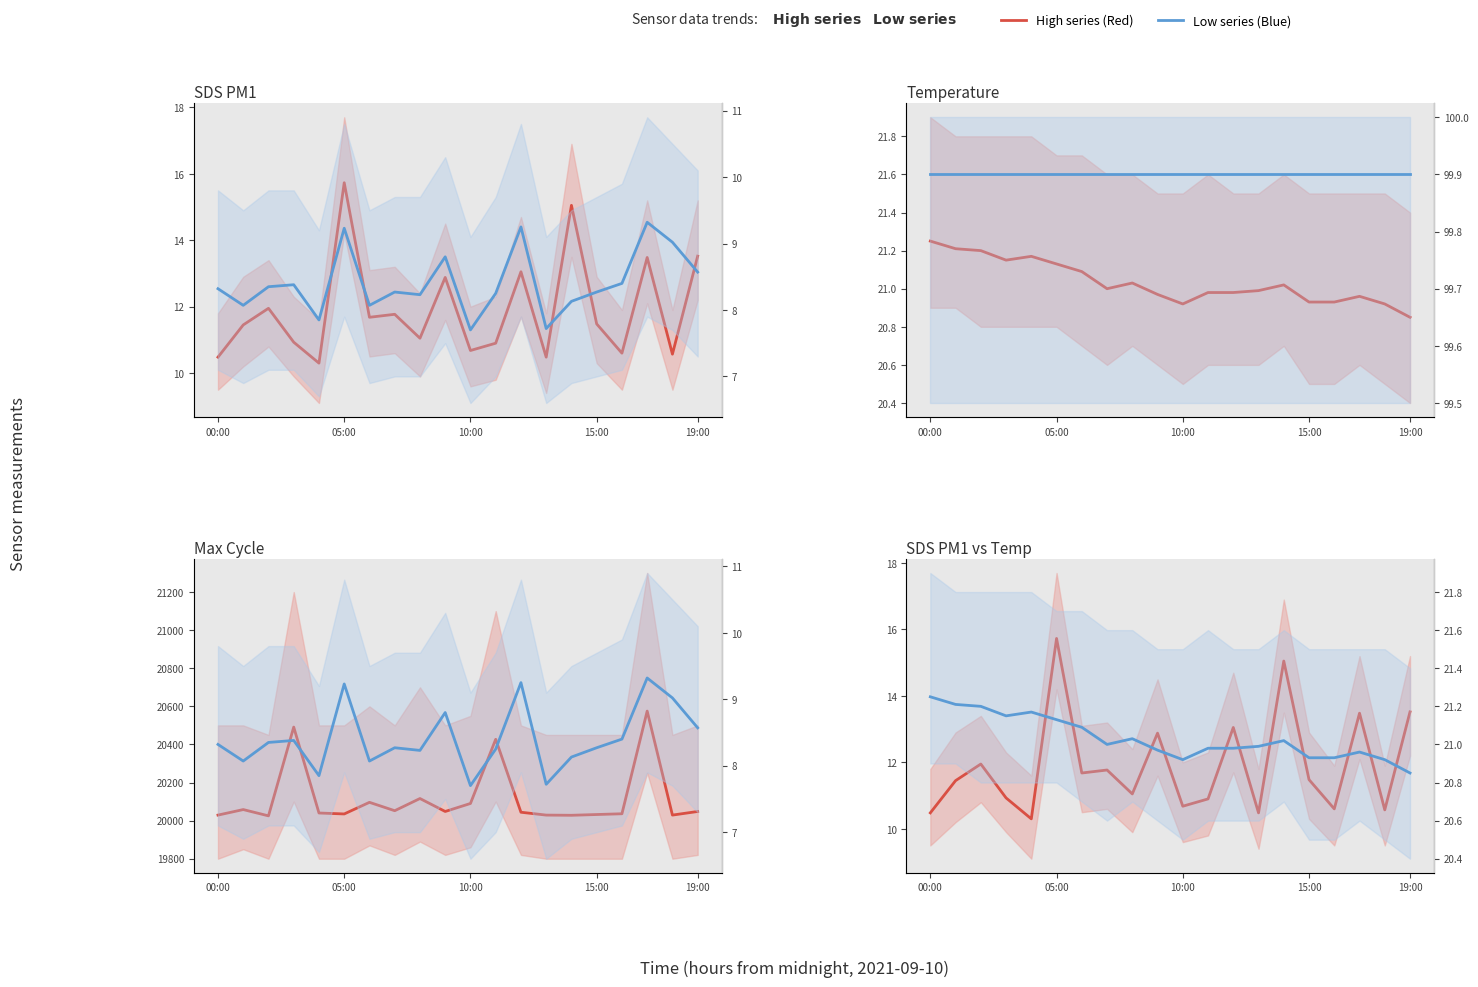

How many categories are shown in the chart?

20